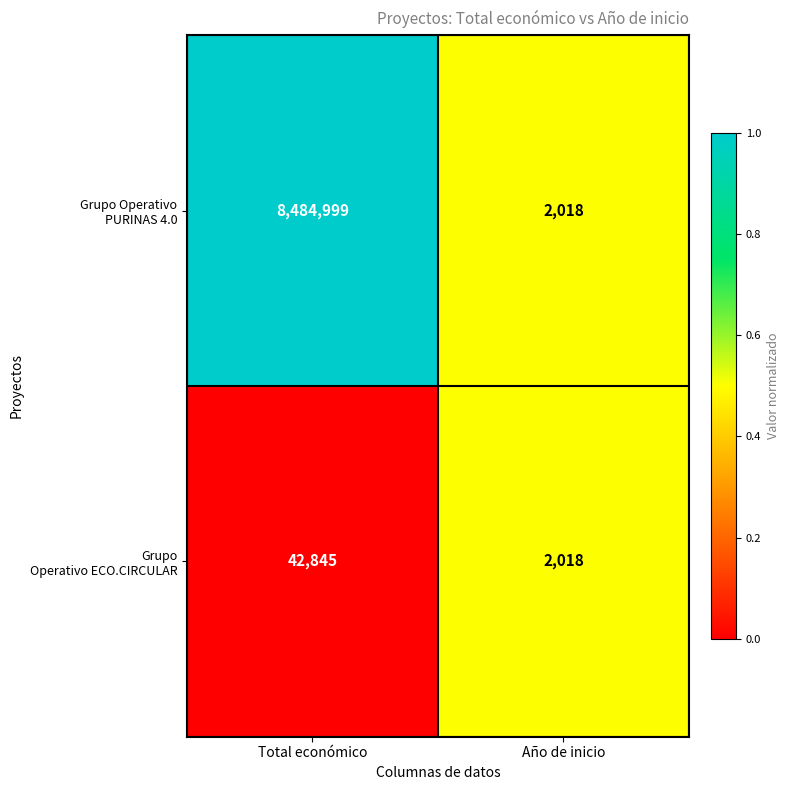

What is the spread (max minus min) of values at Total económico?

8442154